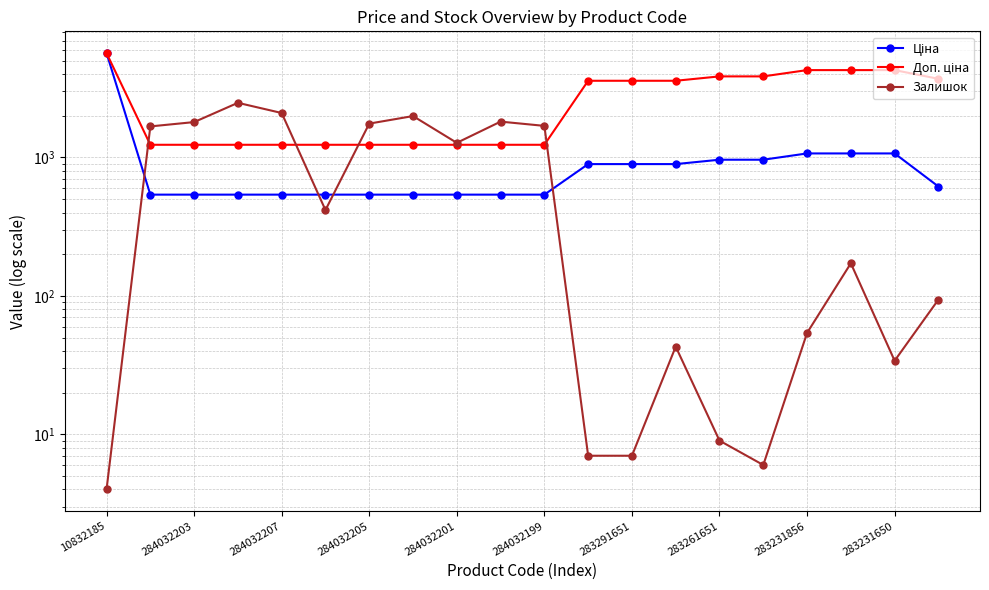

Which has a higher value, 284032203 or 283231856?

283231856